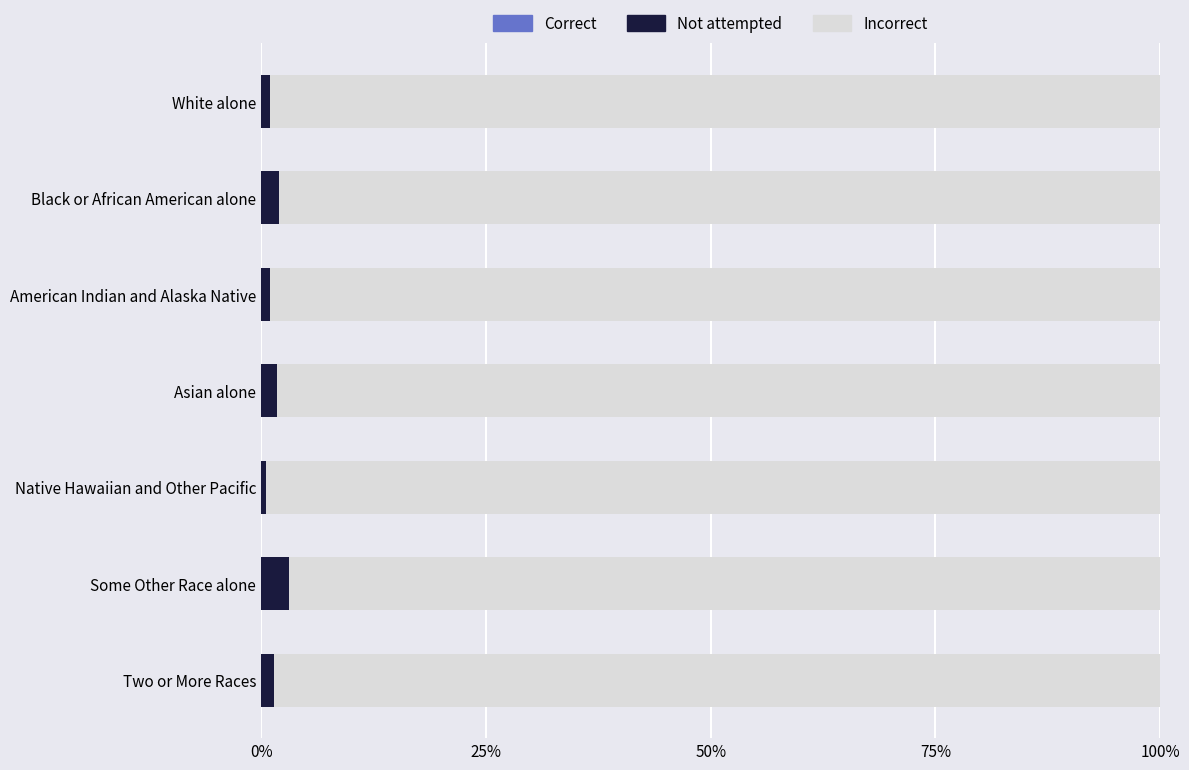

Which series changed the most between 50% and 100%?

Not attempted